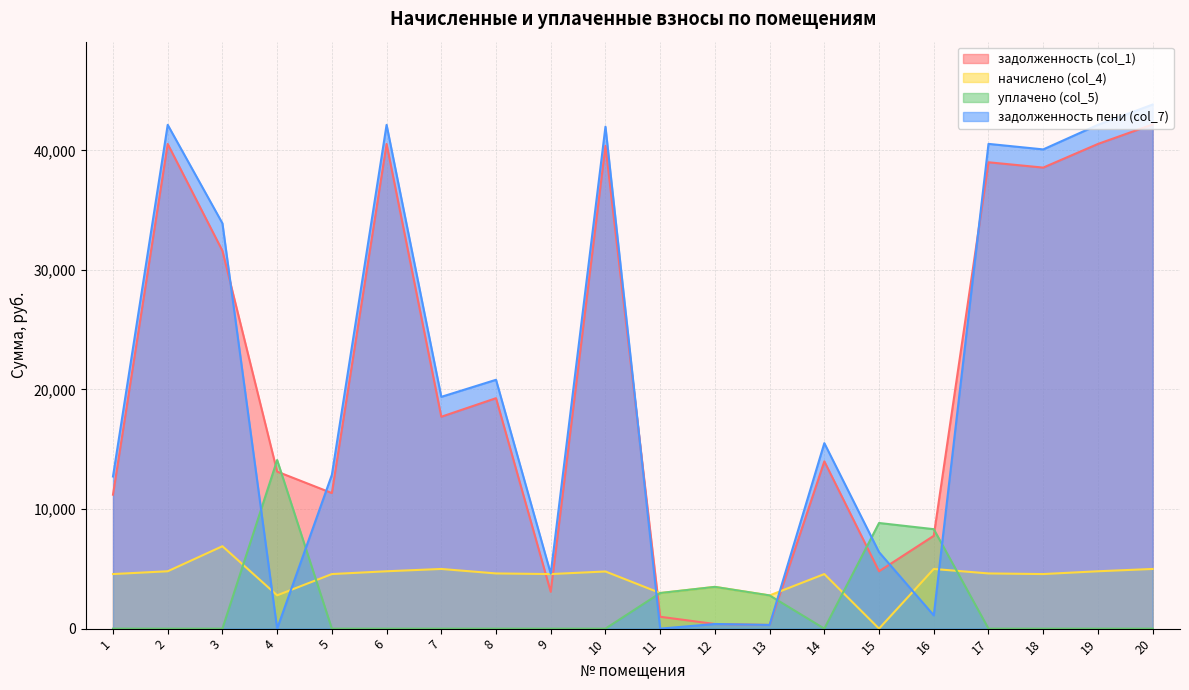

At which category is the sum across all series the highest?

20